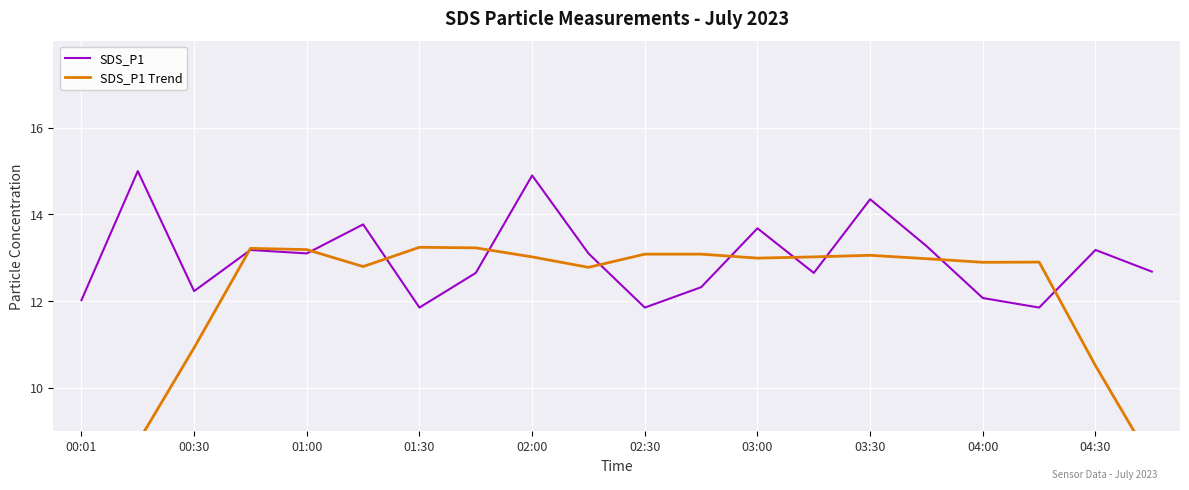

Count the number of data series in this chart.

2